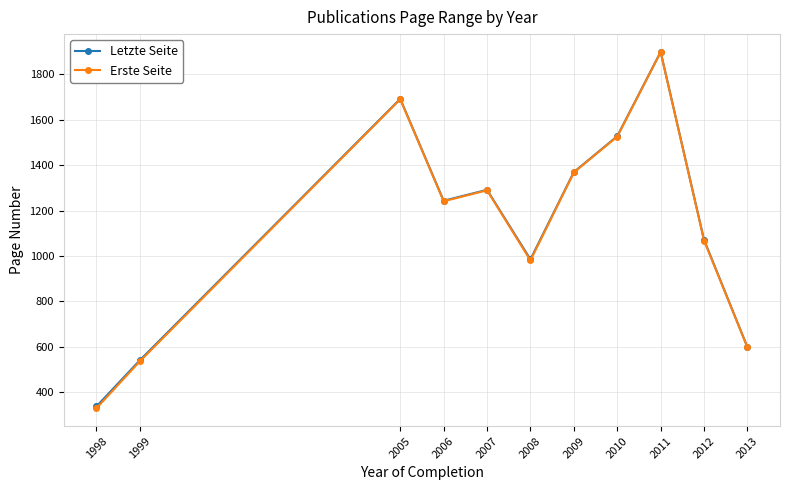

Which series changed the most between 1999 and 2011?

Erste Seite